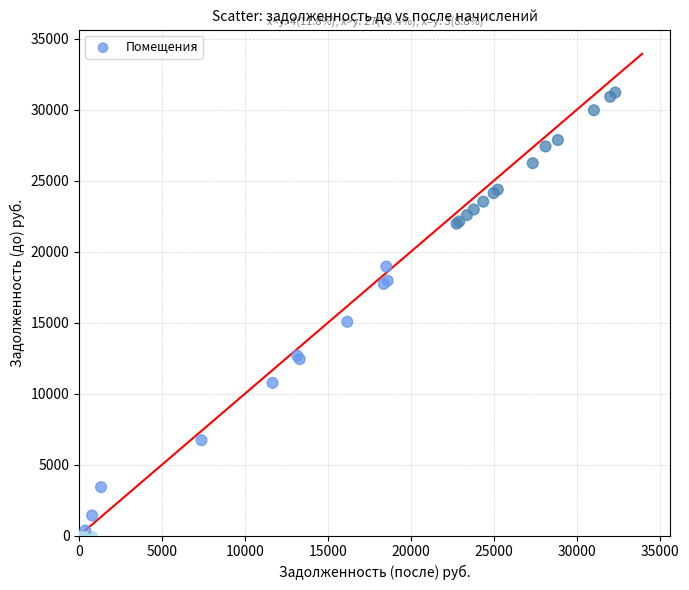

What Y value in the scatter plot is closest to 15603?

15054.7